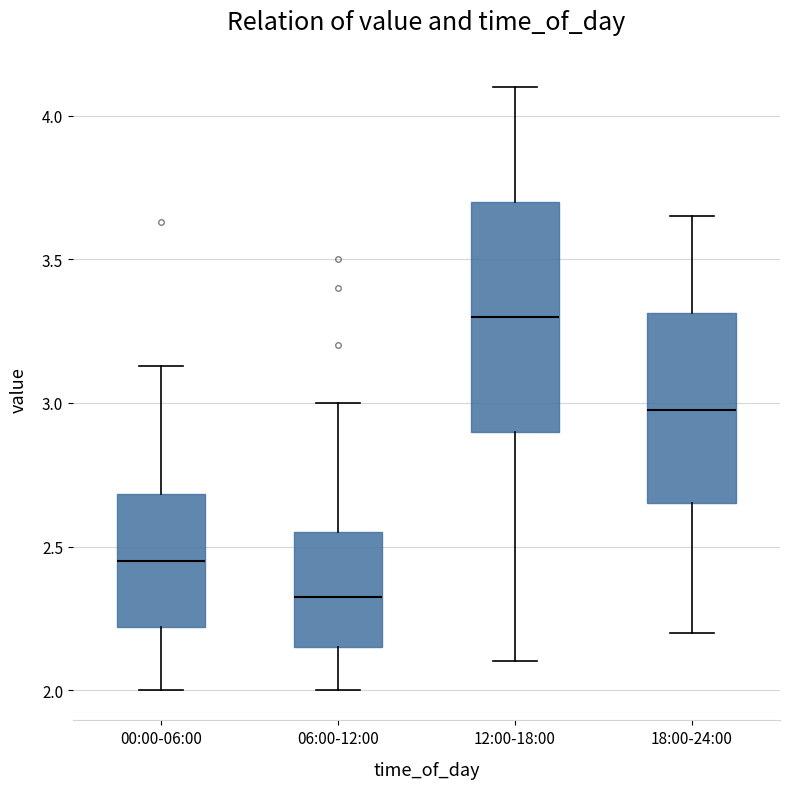

Comparing the boxes themselves (not the whiskers), which one is the tallest?

12:00-18:00